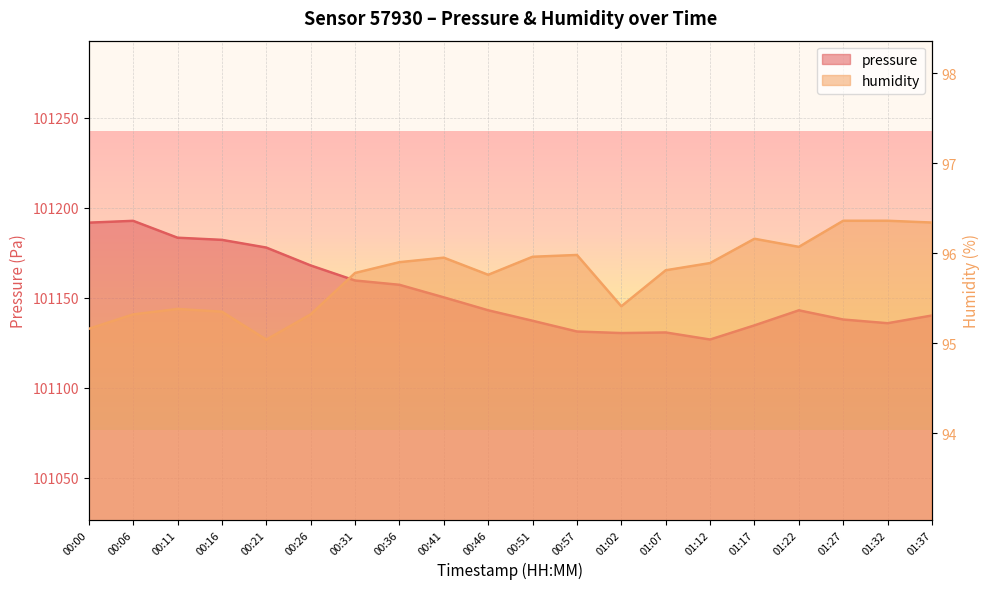

What is the difference between the maximum and minimum values in the pressure series?

65.9